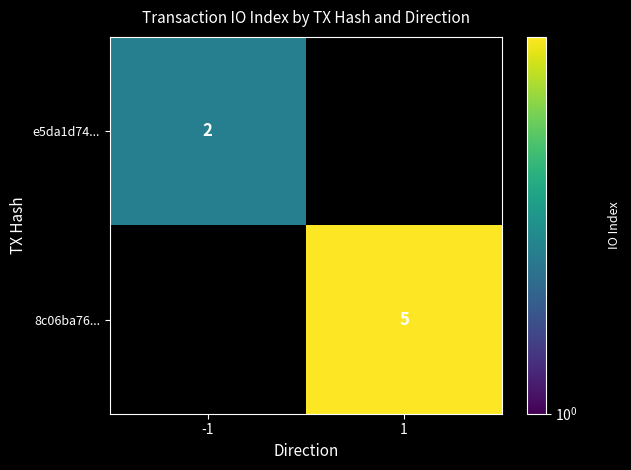

True or false: 8c06ba76... has a value of 5 at 1.

True